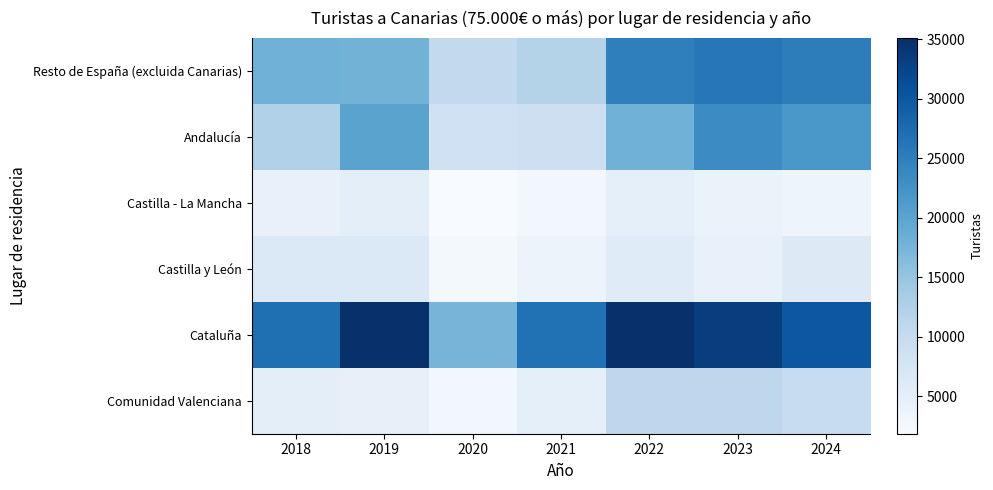

Between 2020 and 2021, which is larger?

2021